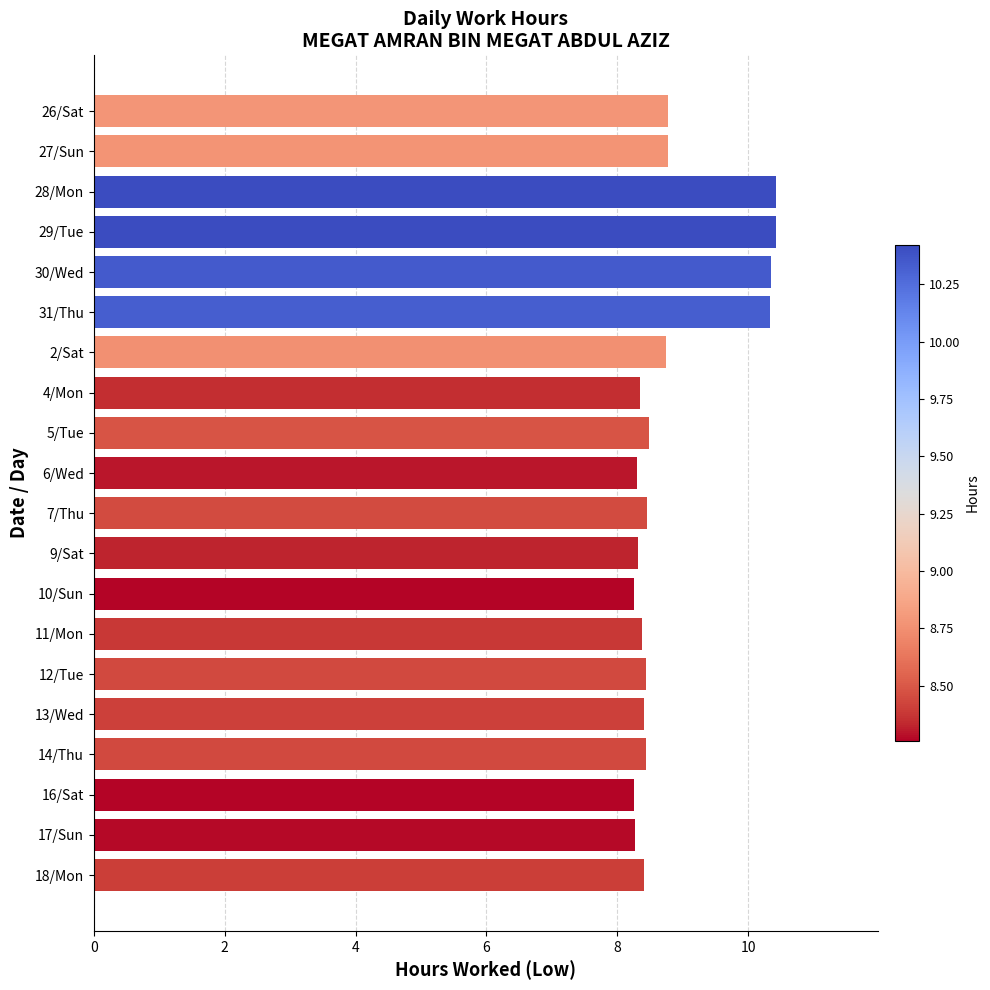

What is the ratio of the value at 14/Thu to the value at 26/Sat?

1.0